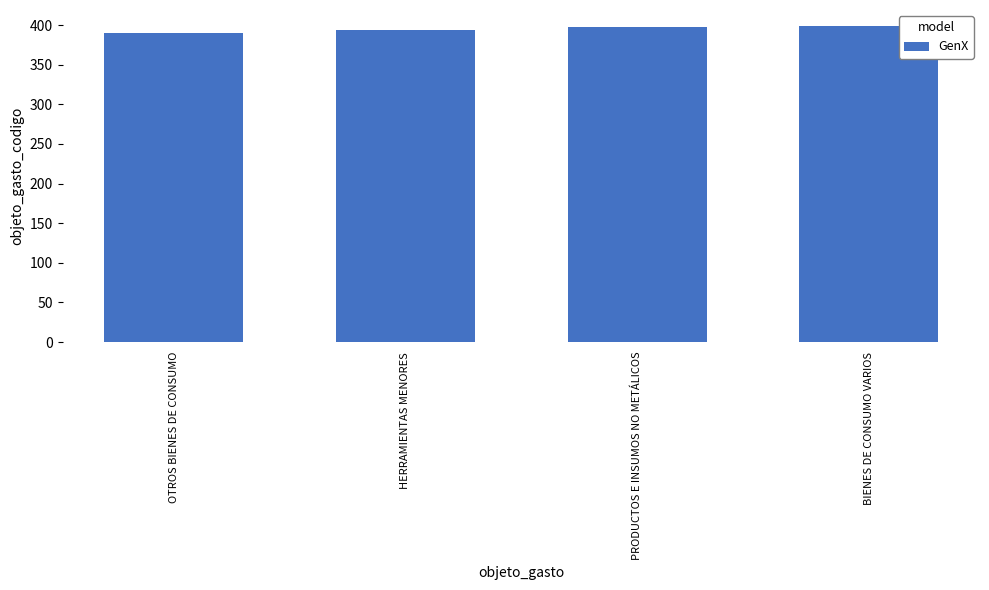

What is the label of the 1st bar from the right?

BIENES DE CONSUMO VARIOS